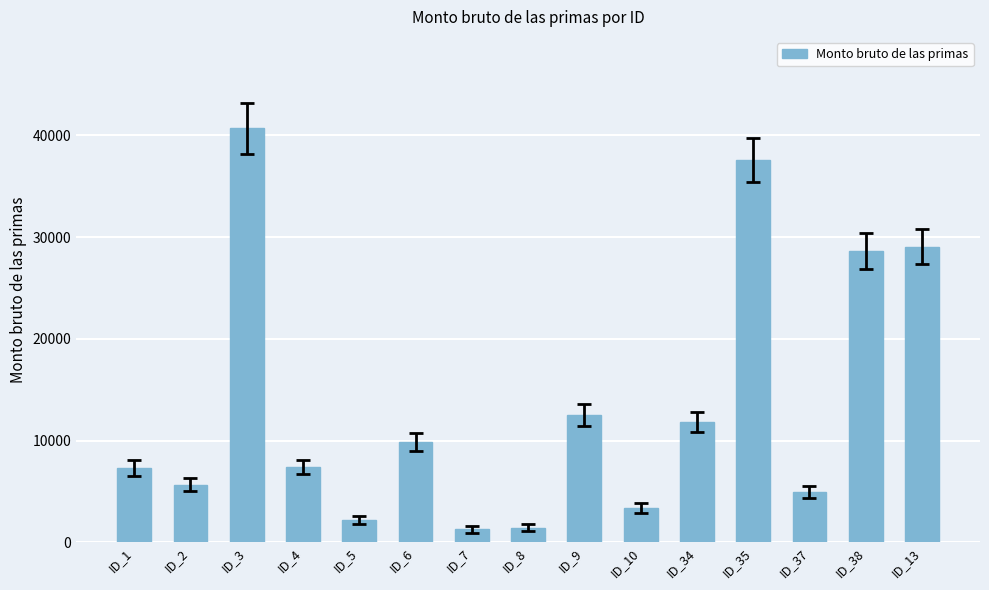

The chart shows a value of 40691.2 at ID_3. True or false?

True